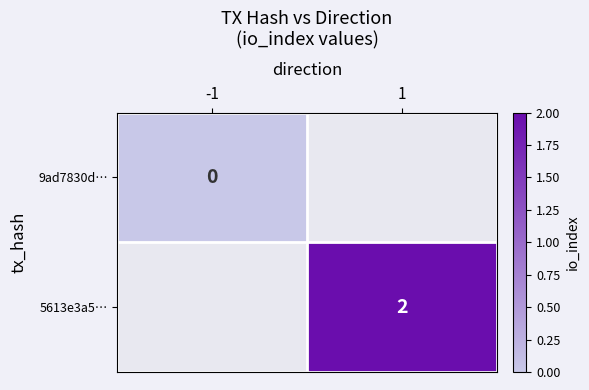

Is it true that 5613e3a5… equals 1.0 at 1?

False